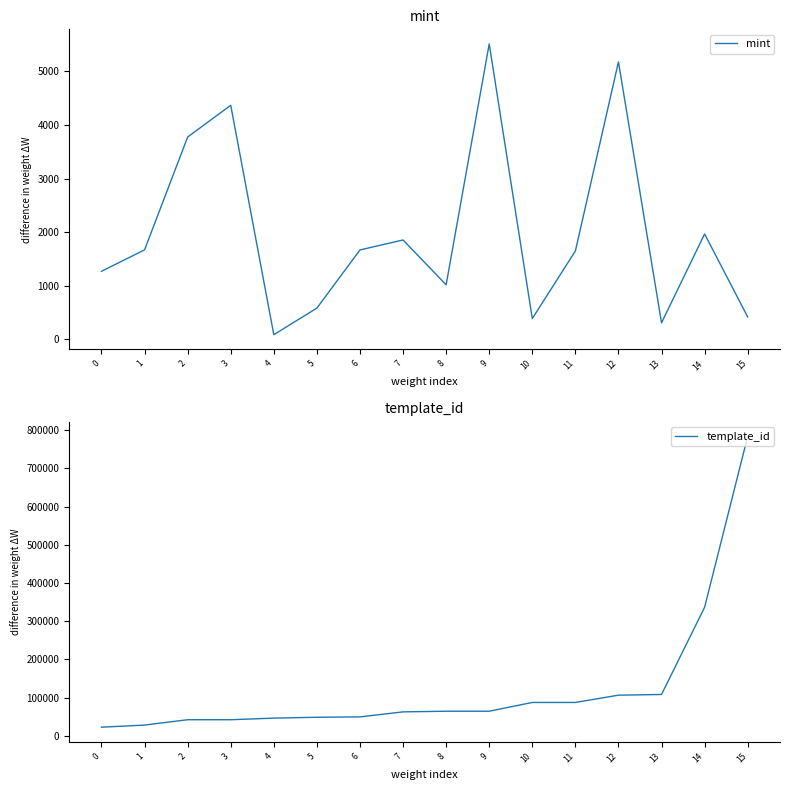

How many distinct data groups are displayed?

2